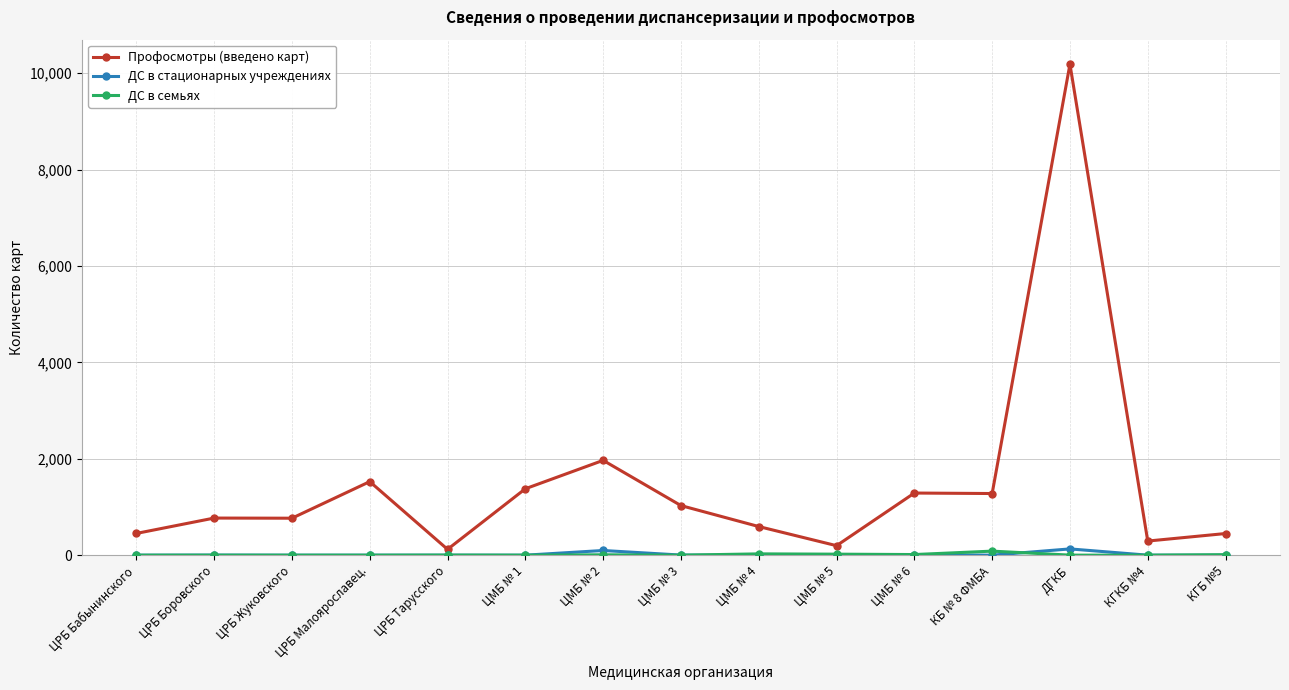

Is this an area chart (filled region under the line)?

No